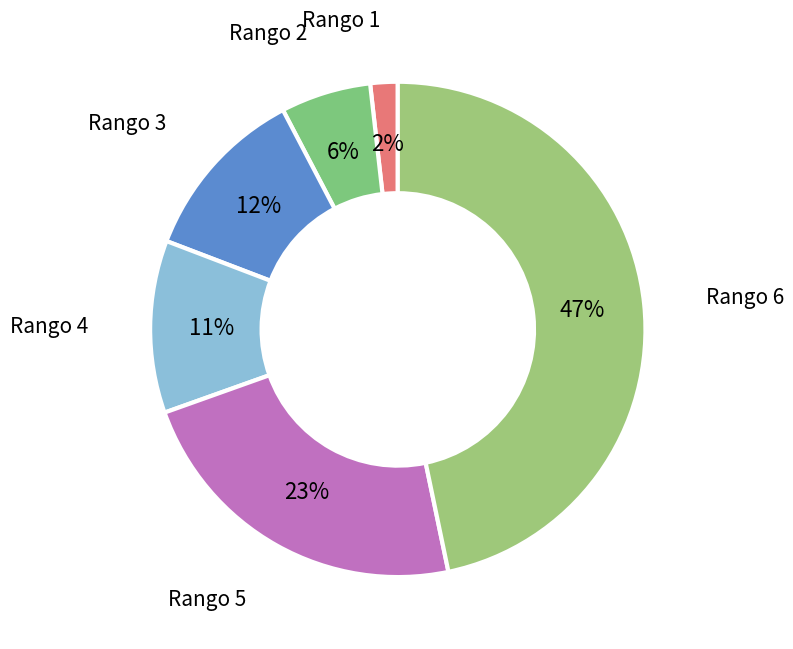

Combined, do Rango 3 and Rango 6 account for over 50%?

Yes